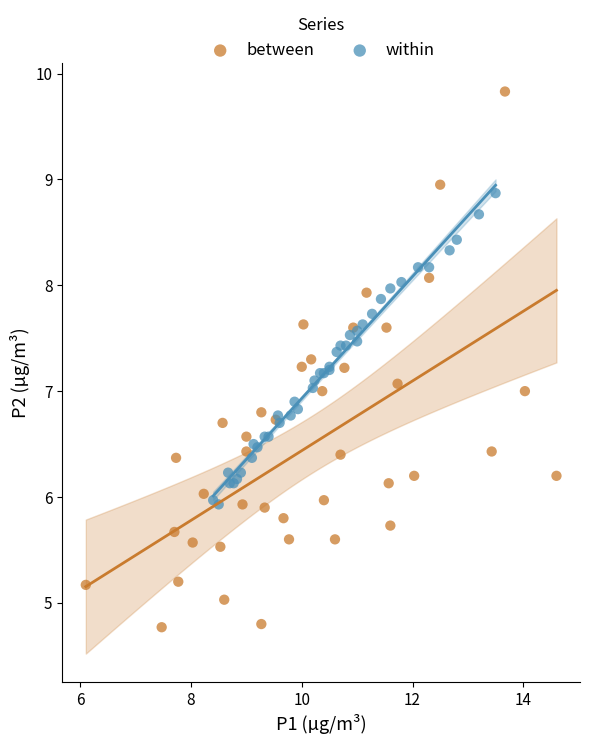

Which series contains the highest Y value?

between